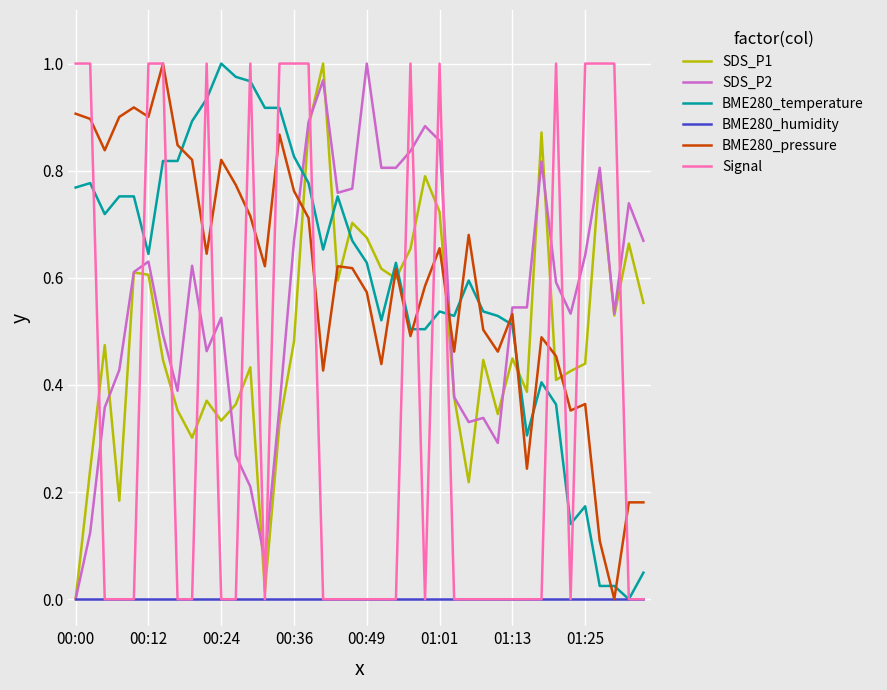

True or false: BME280_pressure and BME280_humidity intersect in this chart.

False